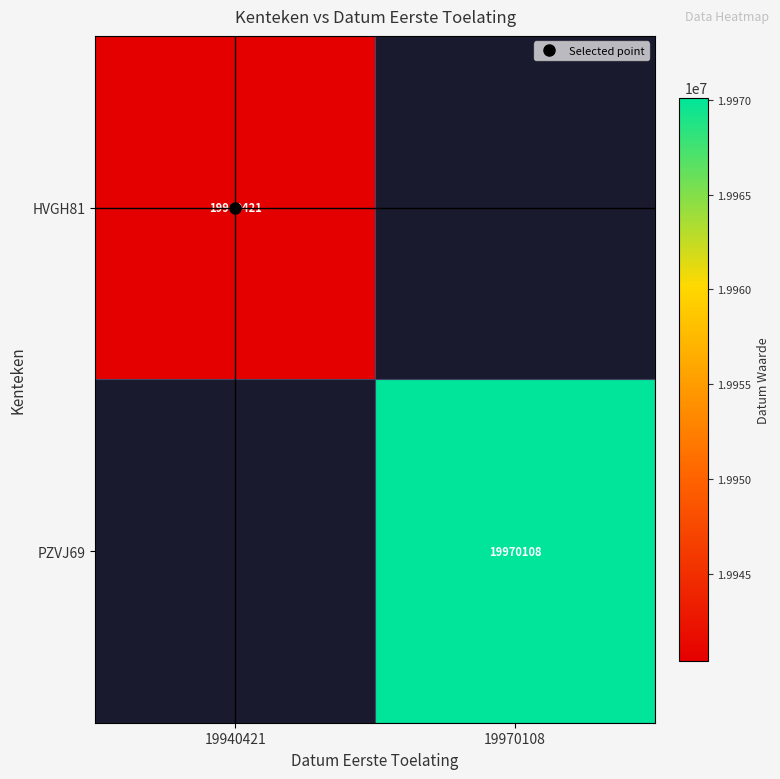

Read the HVGH81 value at 19940421.

19940421.0